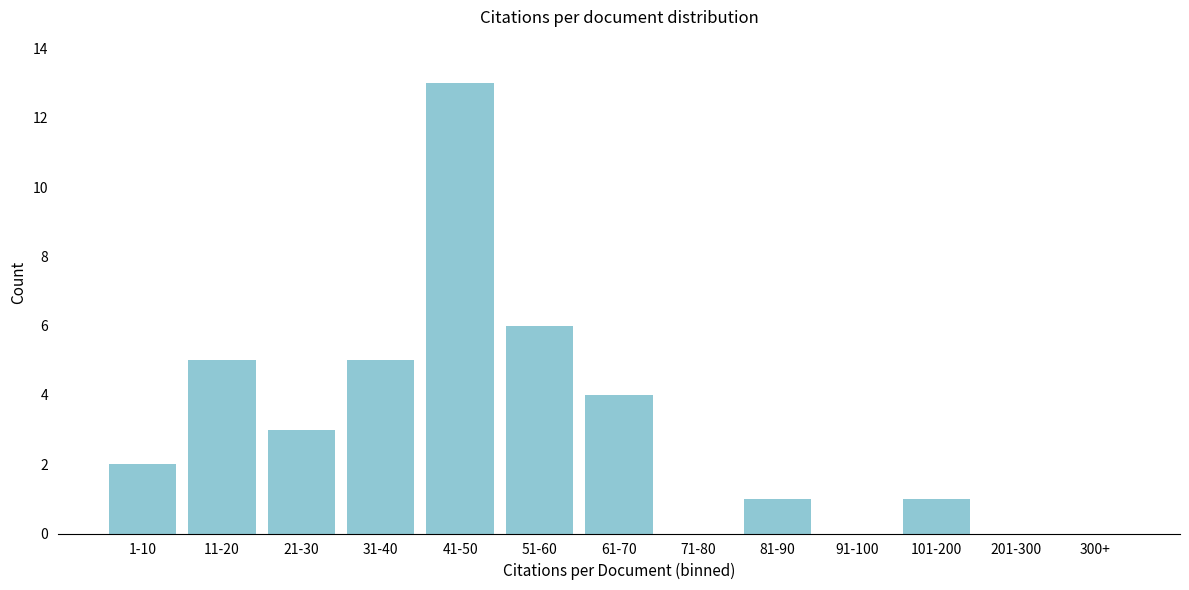

Reading left to right, list all the values displayed in this chart.

1-10=2	11-20=5	21-30=3	31-40=5	41-50=13	51-60=6	61-70=4	71-80=0	81-90=1	91-100=0	101-200=1	201-300=0	300+=0